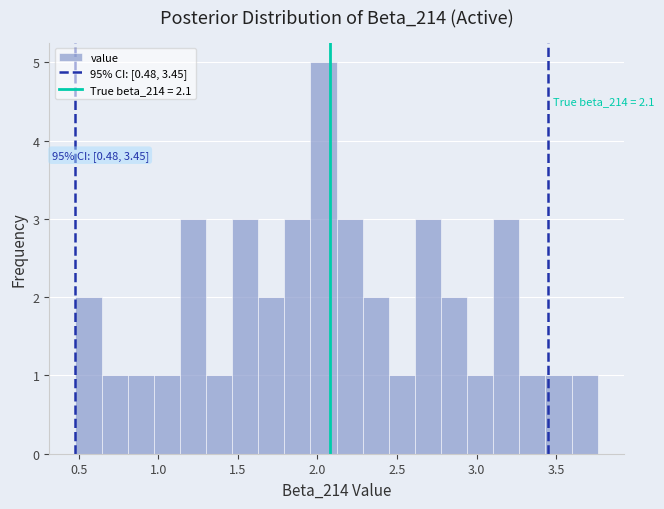

Around what value on the x-axis is the tallest bar? Give the approximate position of its centre, as read against the axis.

2.05